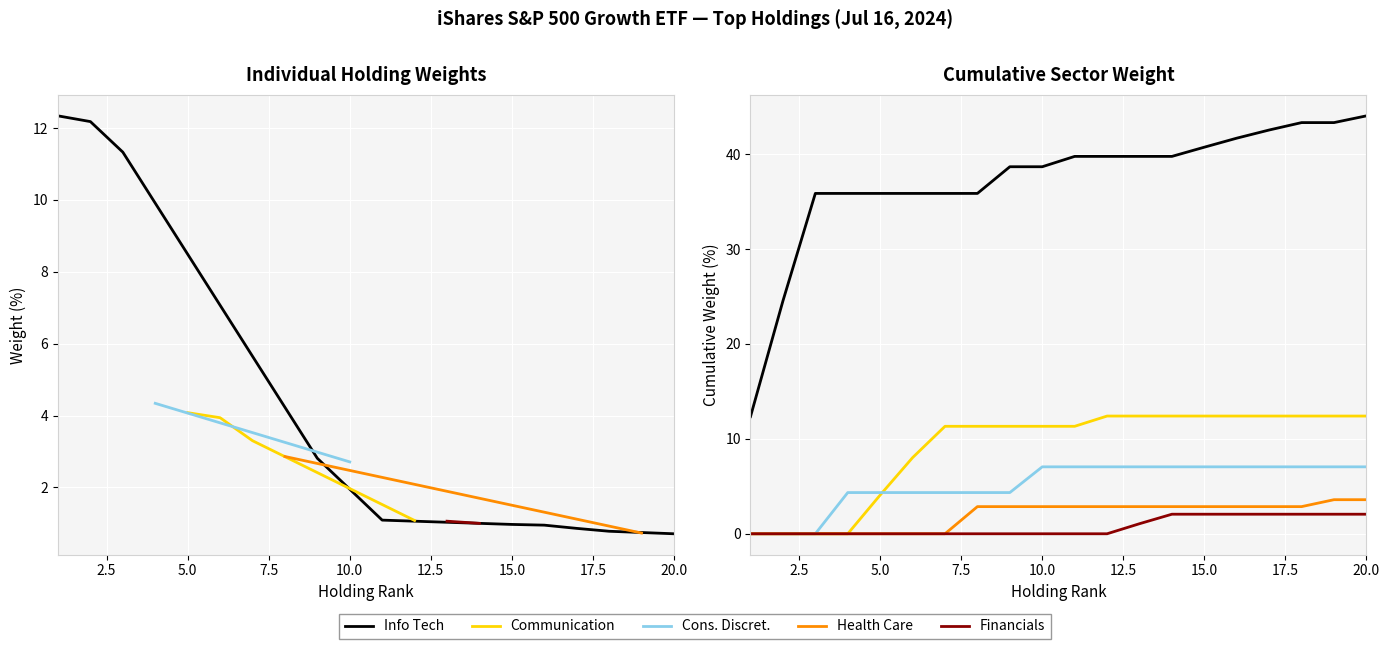

How many series are shown in this chart?

5